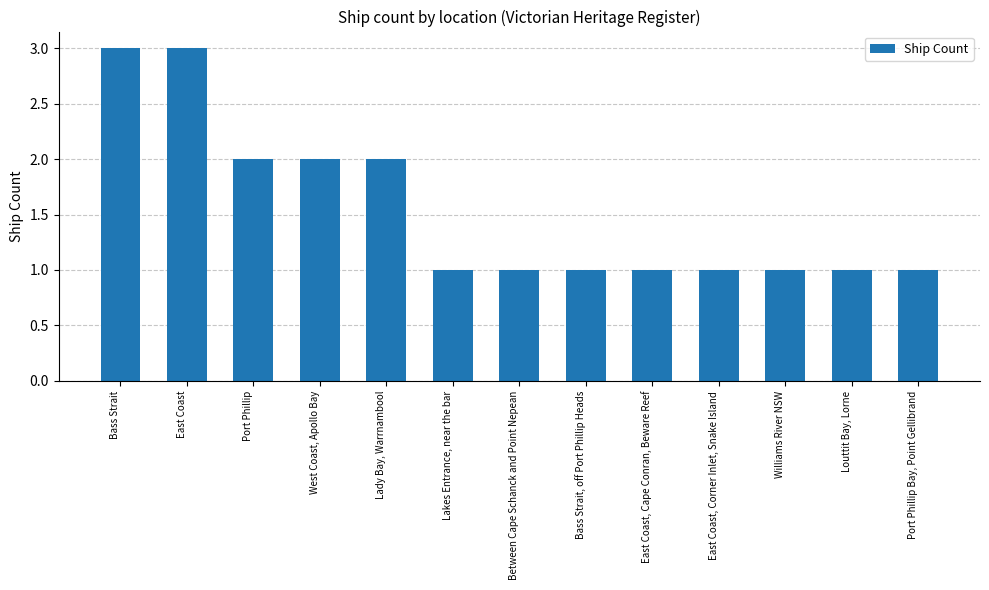

What is the sum of the values at Bass Strait and Williams River NSW?

4